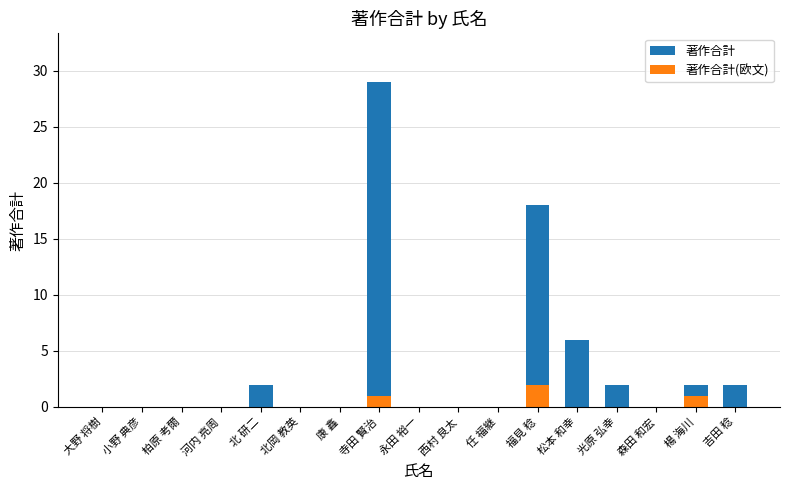

Between 康 鑫 and 北岡 教英, which is larger?

康 鑫